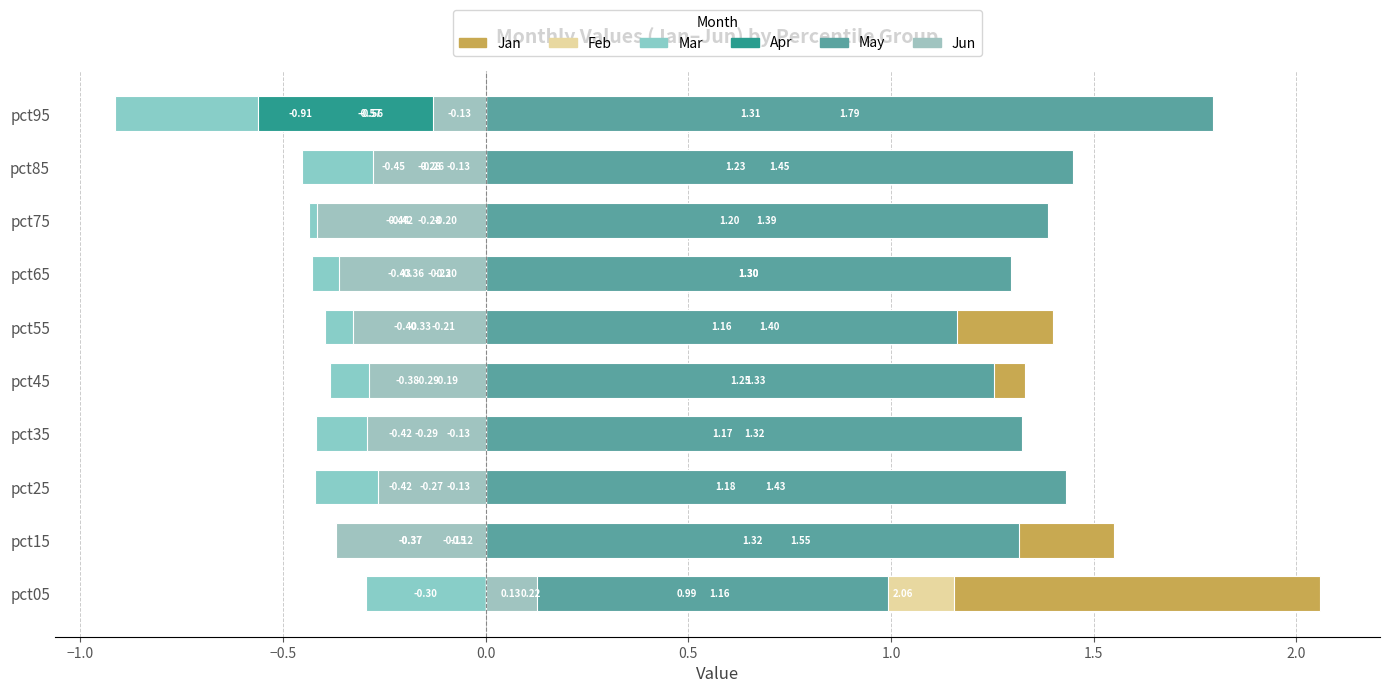

What is the greatest value displayed?

2.1